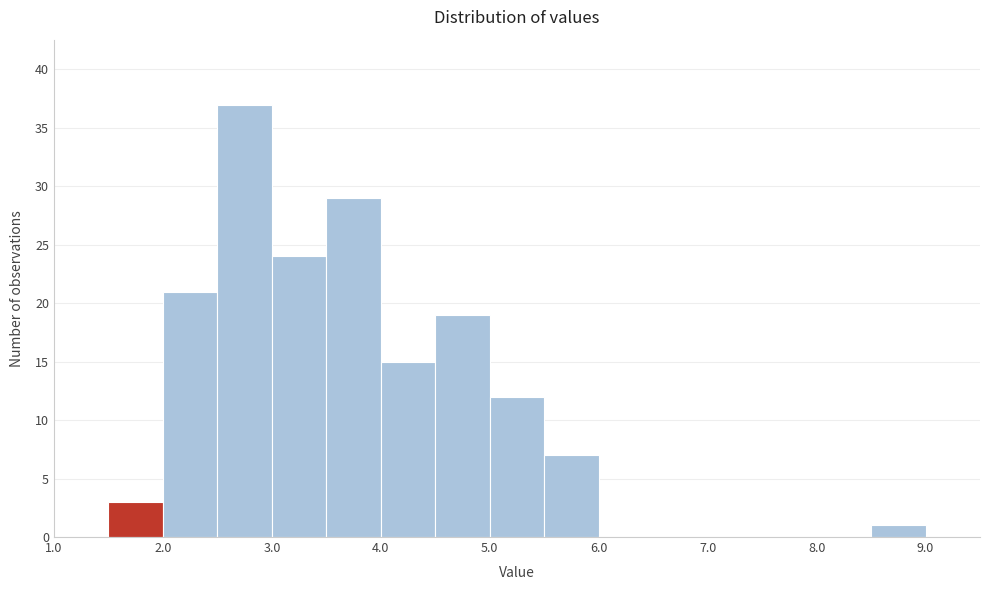

Which range on the x-axis has the tallest bar?

2.5 to 3.0